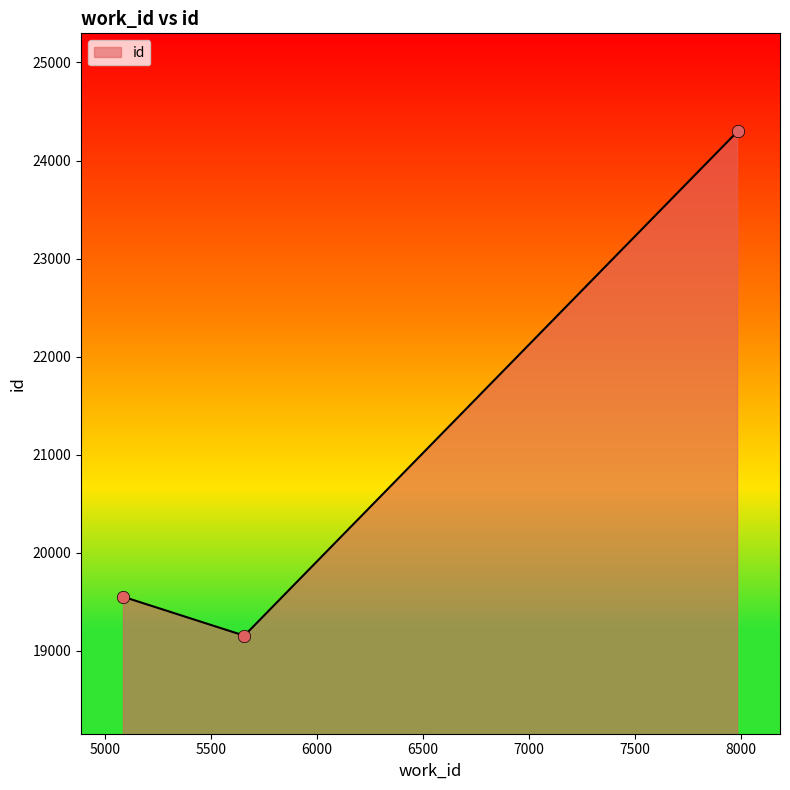

What is the minimum value shown in the chart?

19154